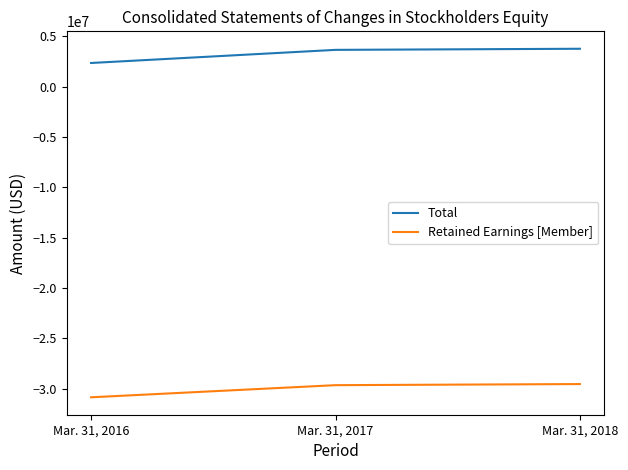

Rank the categories by Total value from lowest to highest.

Mar. 31, 2016, Mar. 31, 2017, Mar. 31, 2018